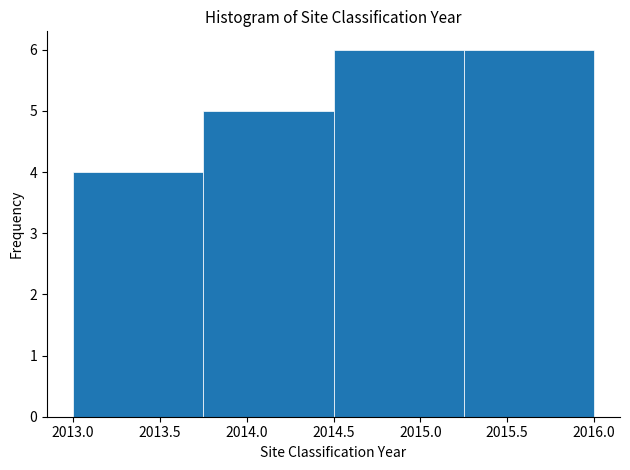

Reading left to right, transcribe this chart: for each bar, give the range it covers on the x-axis and its height. The values are not printed on the chart, so give them approximately, as read against the axis.

2013.00 to 2013.75: 4
2013.75 to 2014.50: 5
2014.50 to 2015.25: 6
2015.25 to 2016.00: 6